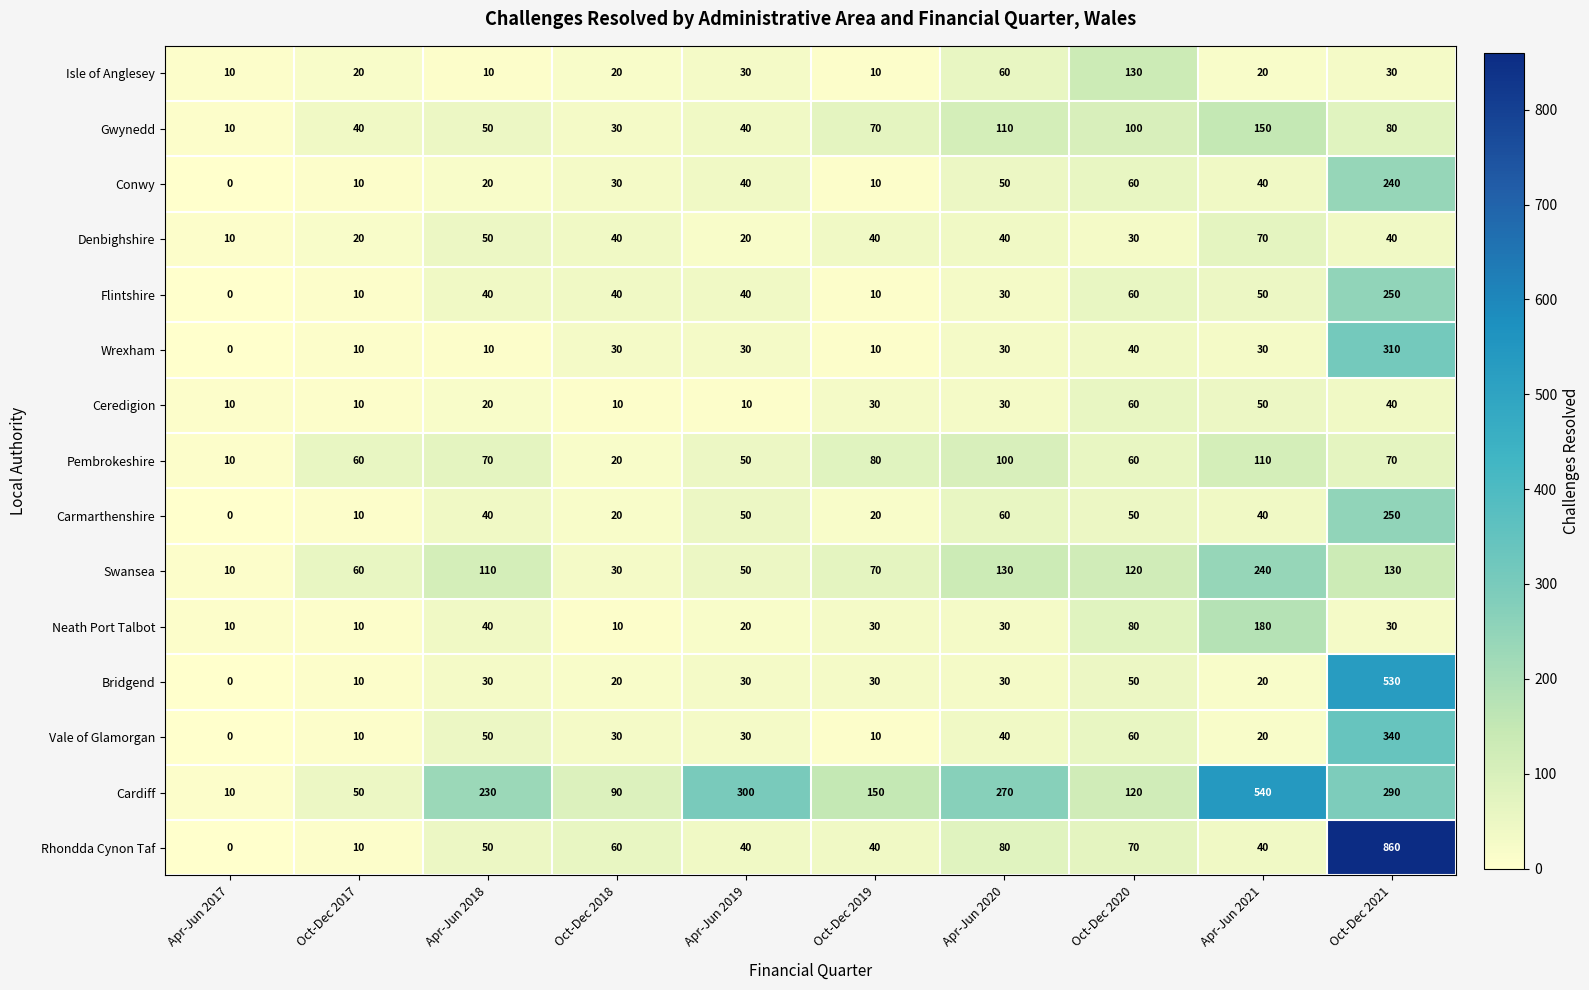

Where is Wrexham nearest to the value 155?

Oct-Dec 2020